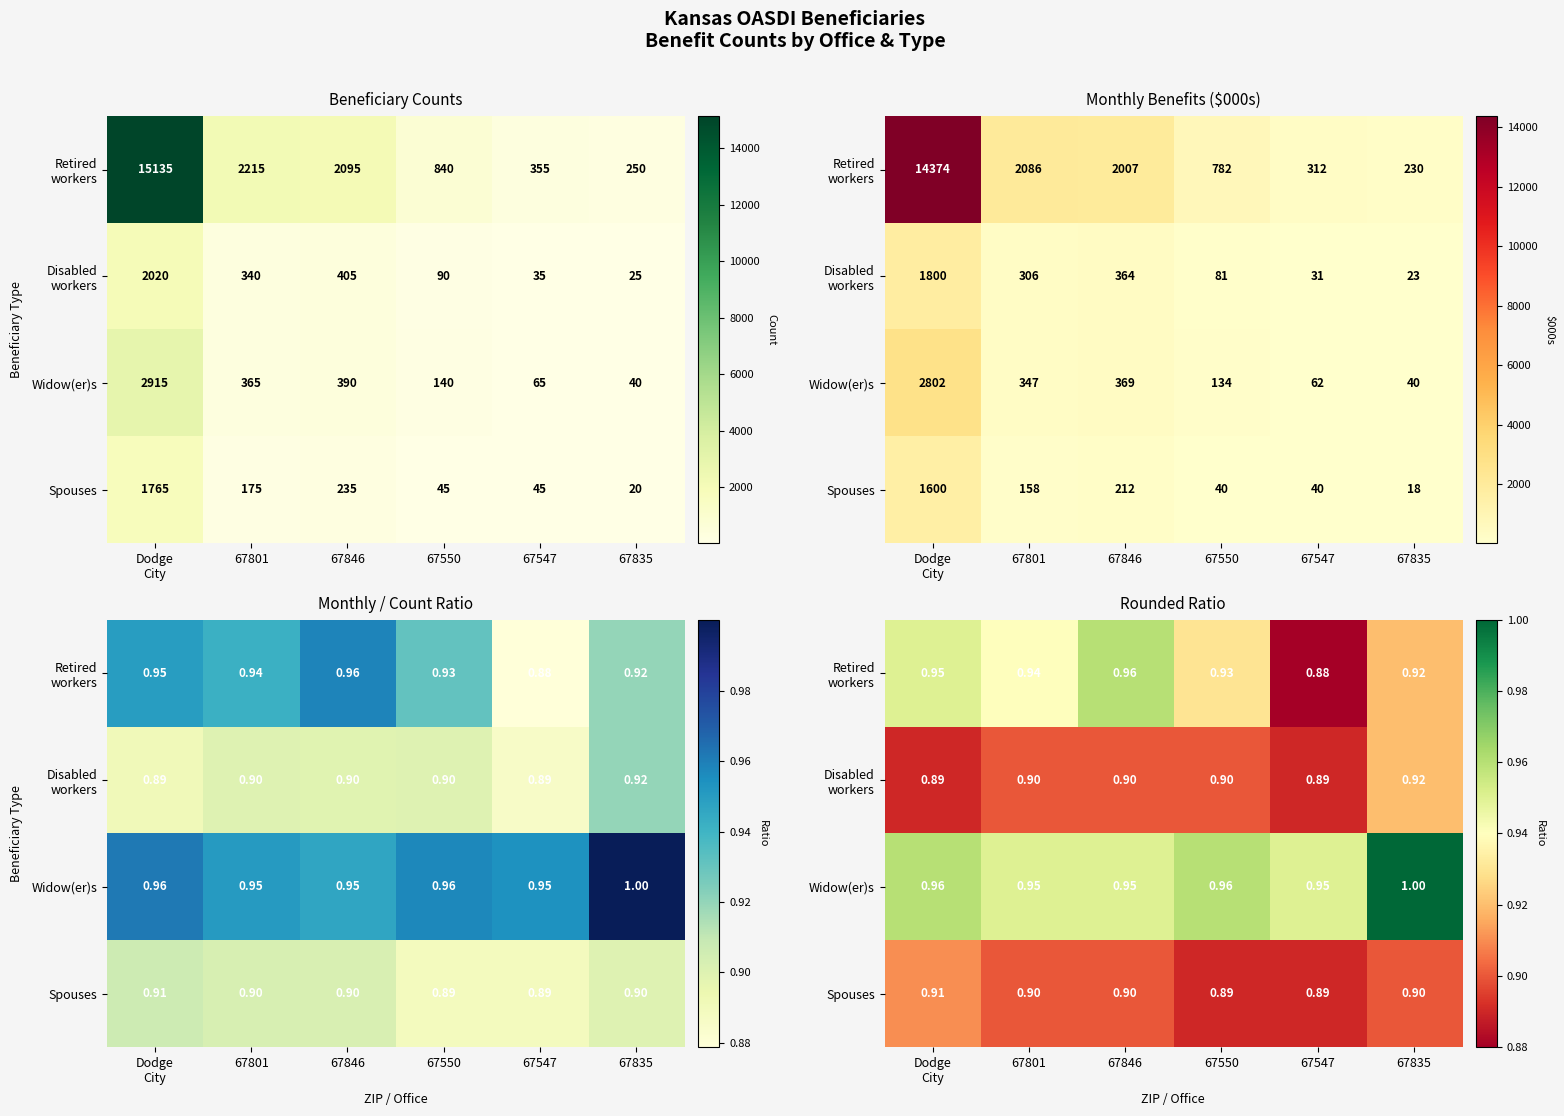

Is the value of Disabled workers at 67547 greater than the value of Retired workers at Dodge City?

No